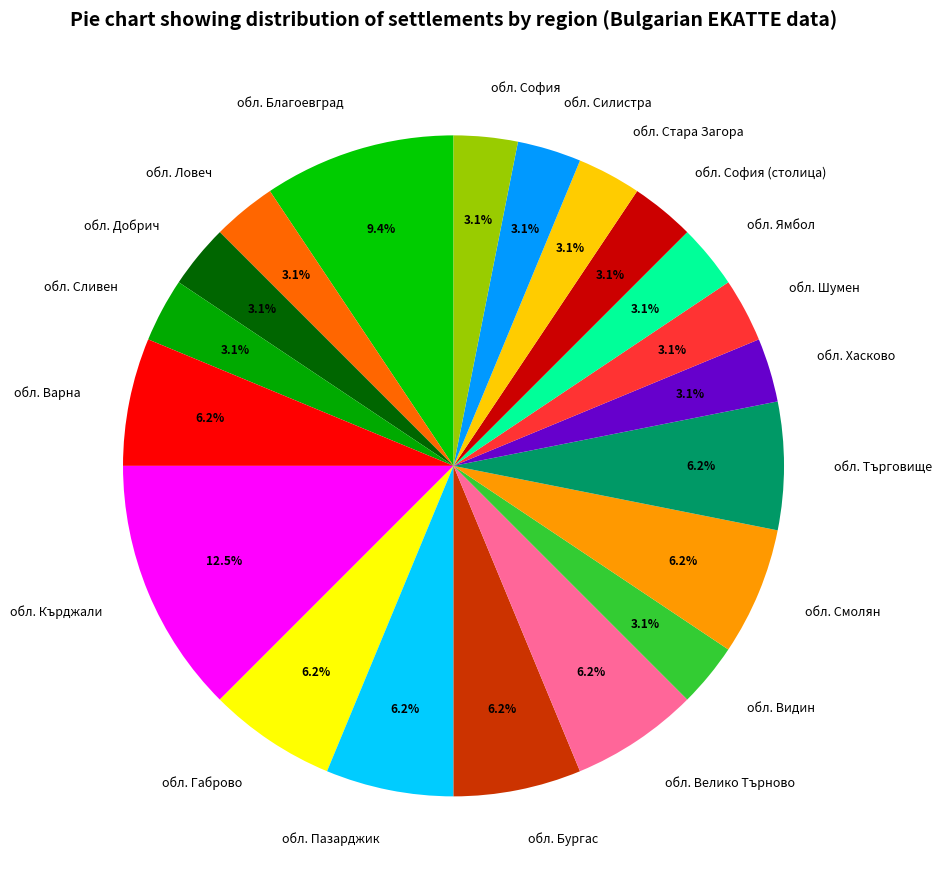

How many slices are in this pie chart?

20